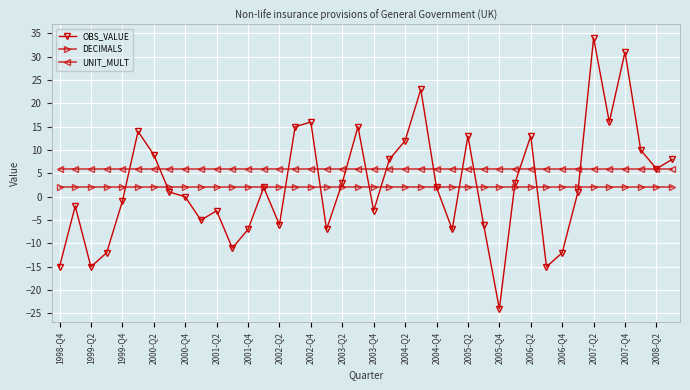

Which series has the largest total across all categories?

UNIT_MULT